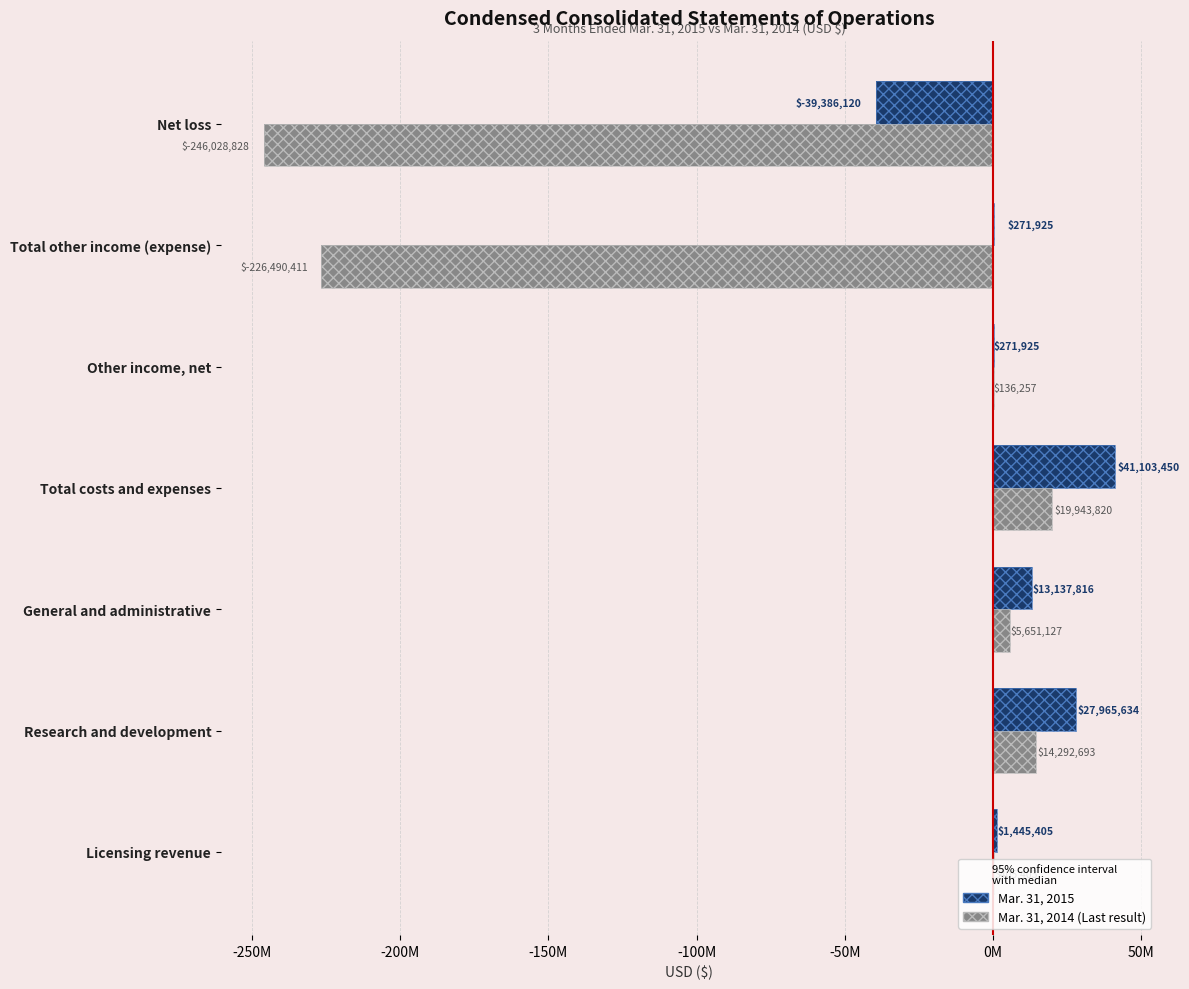

What is the lowest value of the Mar. 31, 2015 series?

-39386120